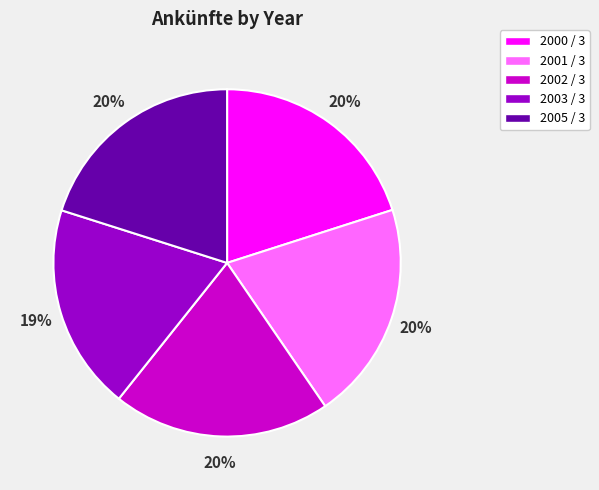

What is the ratio of the value at 2003 / 3 to the value at 2002 / 3?

0.9